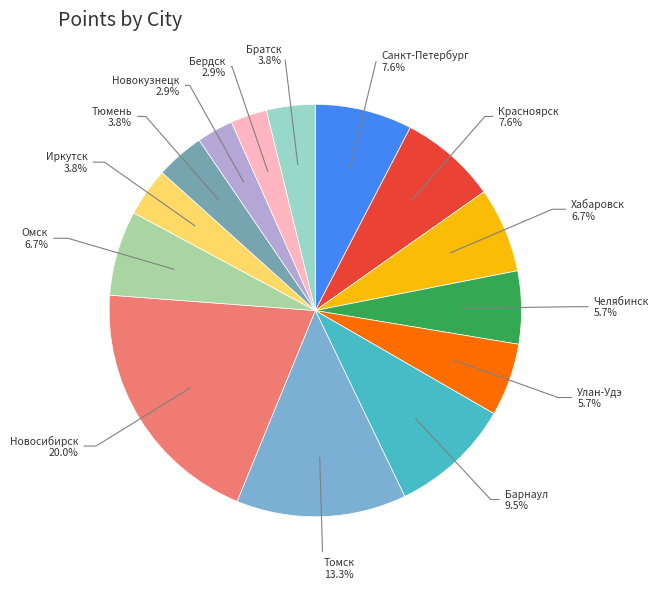

How many slices are in this pie chart?

14